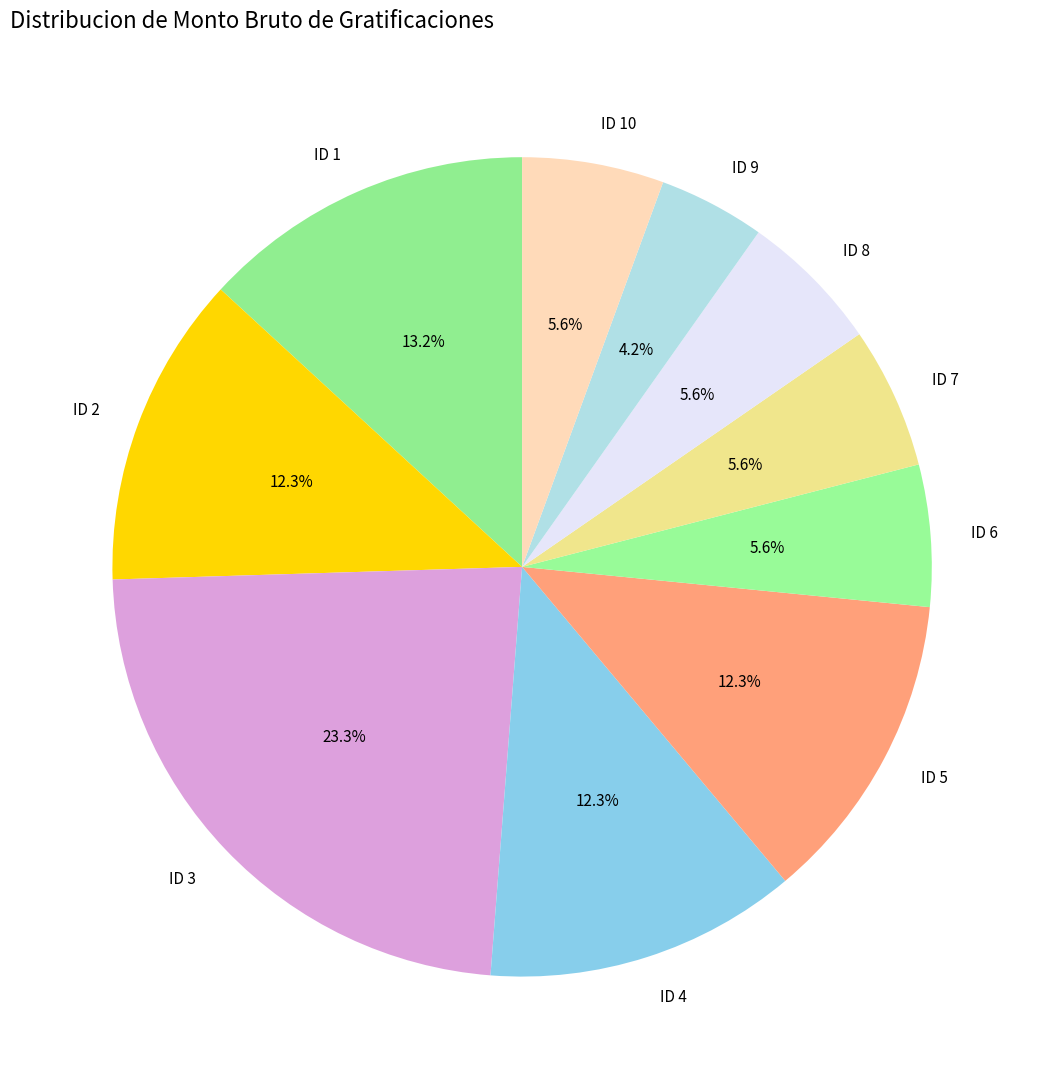

To the nearest percent, what percentage of the pie is ID 9?

4%